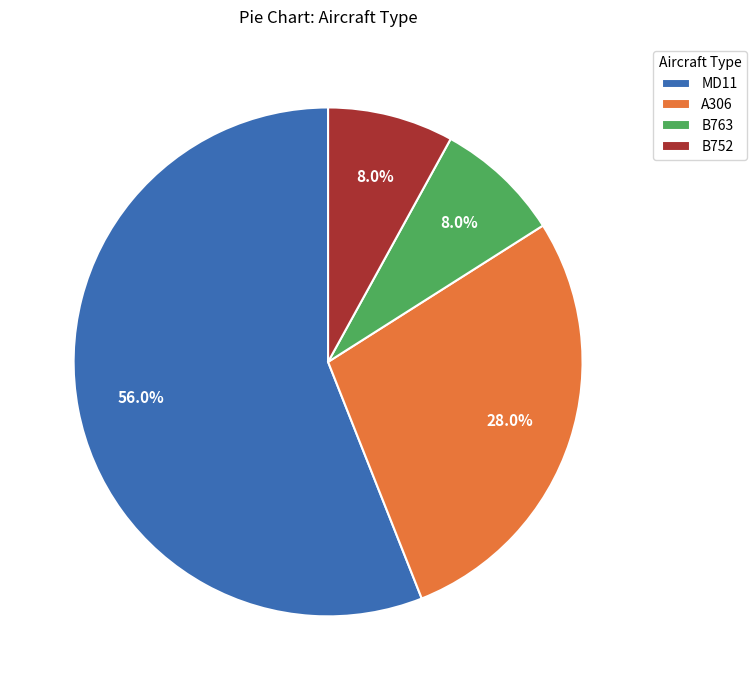

To the nearest percent, what percentage of the pie is B763?

8%